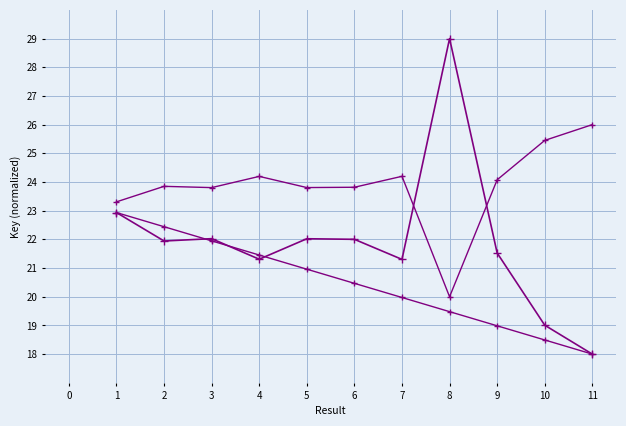

How many lines are shown in the chart?

3